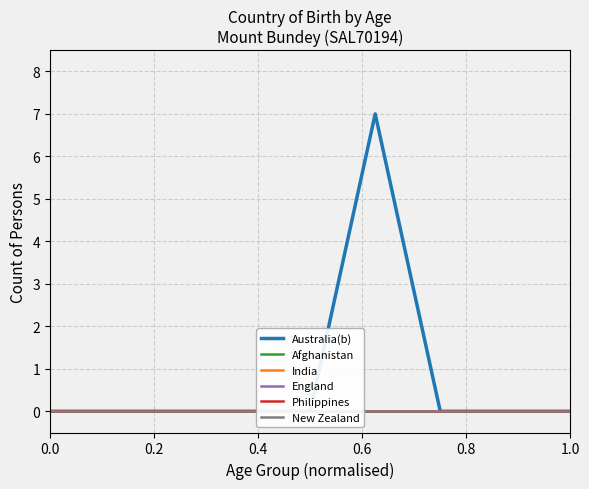

Which series changed the most between 0.2 and 0.6?

Australia(b)